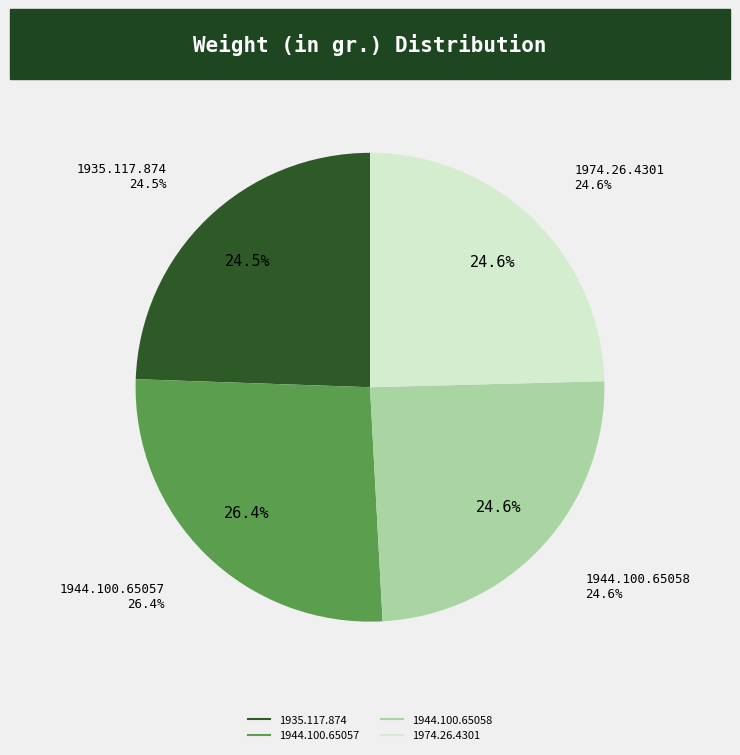

To the nearest percent, what percentage of the pie is 1944.100.65057?

26%